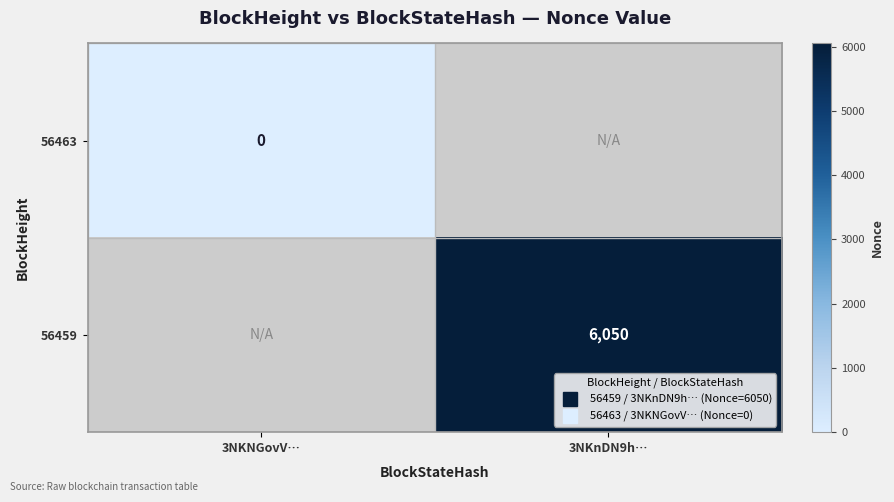

At which label does 56463 reach its peak?

3NKNGovV…